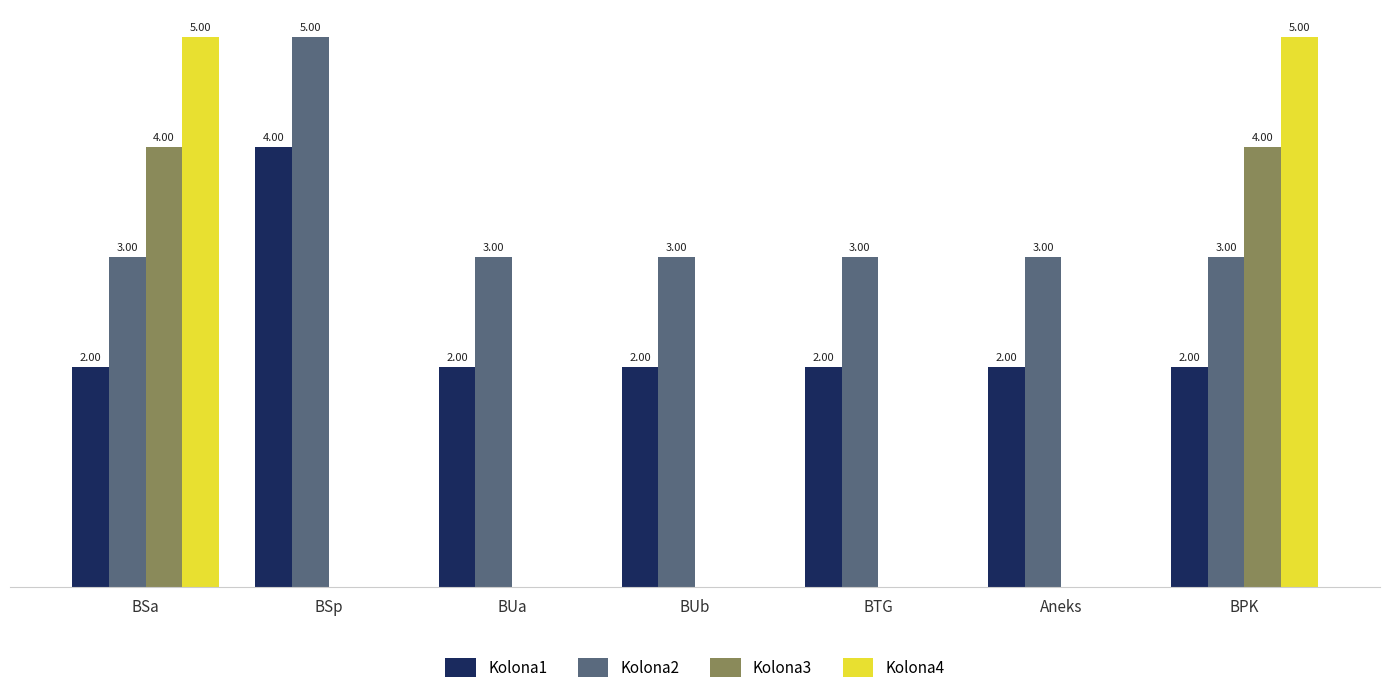

Is the value of Kolona2 at BTG greater than the value of Kolona4 at BPK?

No